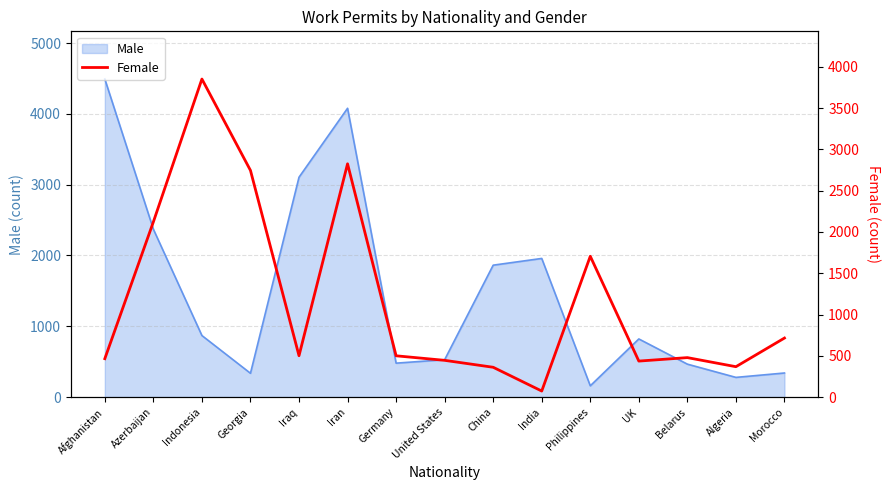

True or false: the data has more than 0 interior local peaks.

True